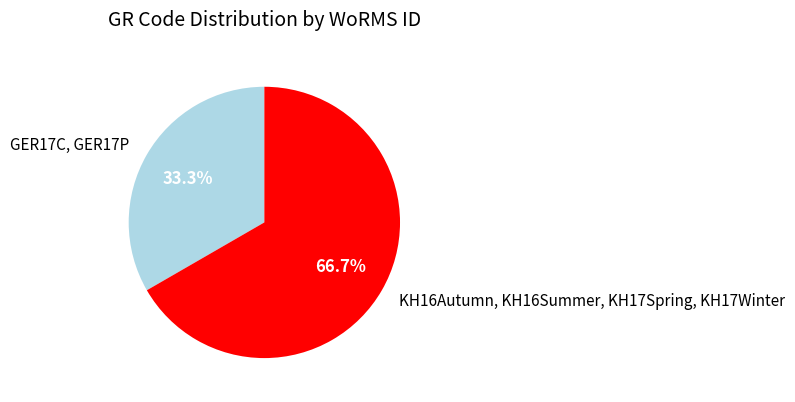

Approximately how many times larger is the value at KH16Autumn, KH16Summer, KH17Spring, KH17Winter compared to GER17C, GER17P?

2.0